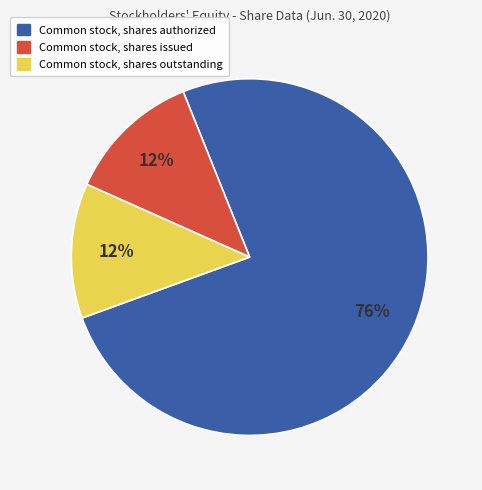

Is Common stock, shares outstanding the majority of the pie?

No